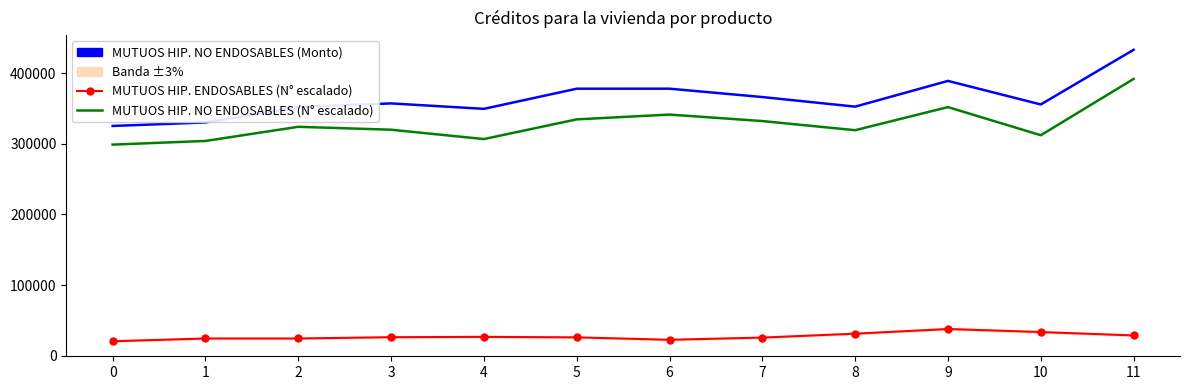

At how many categories does at least one series exceed 341134?

10